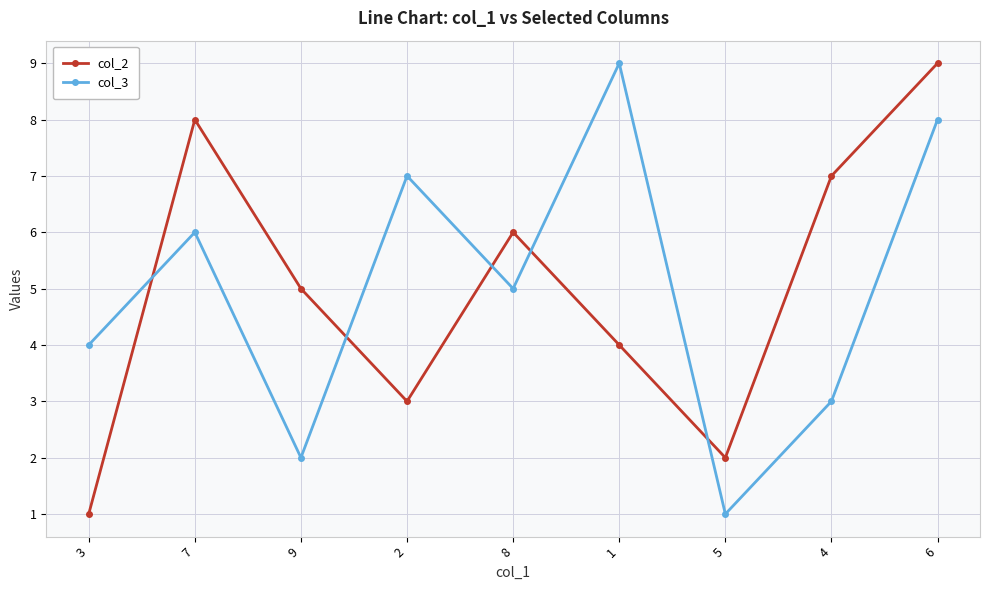

Reading left to right, transcribe all the data shown in this chart.

col_2: 1	8	5	3	6	4	2	7	9
col_3: 4	6	2	7	5	9	1	3	8